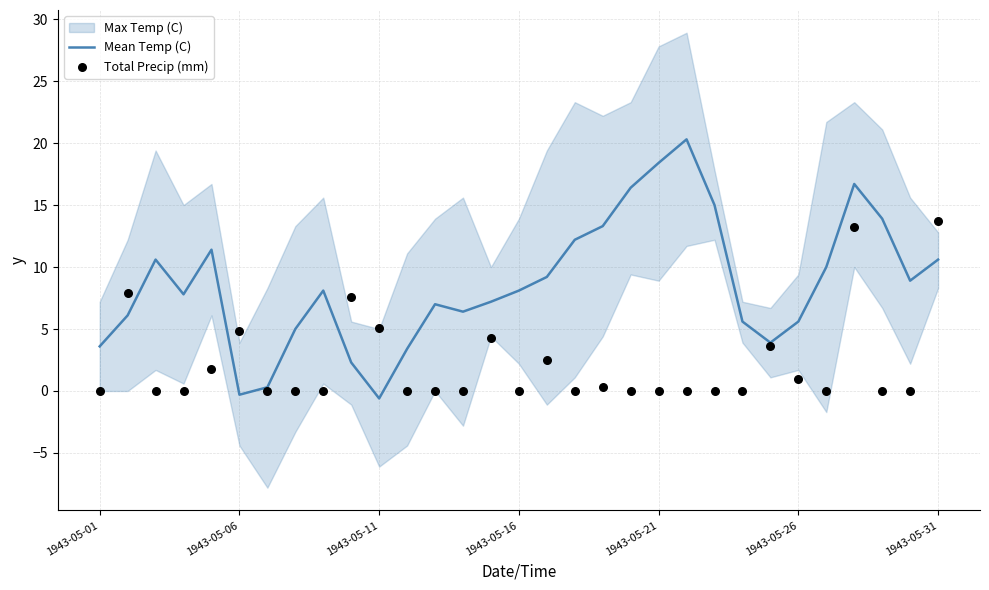

At which category is the sum across all series the highest?

27